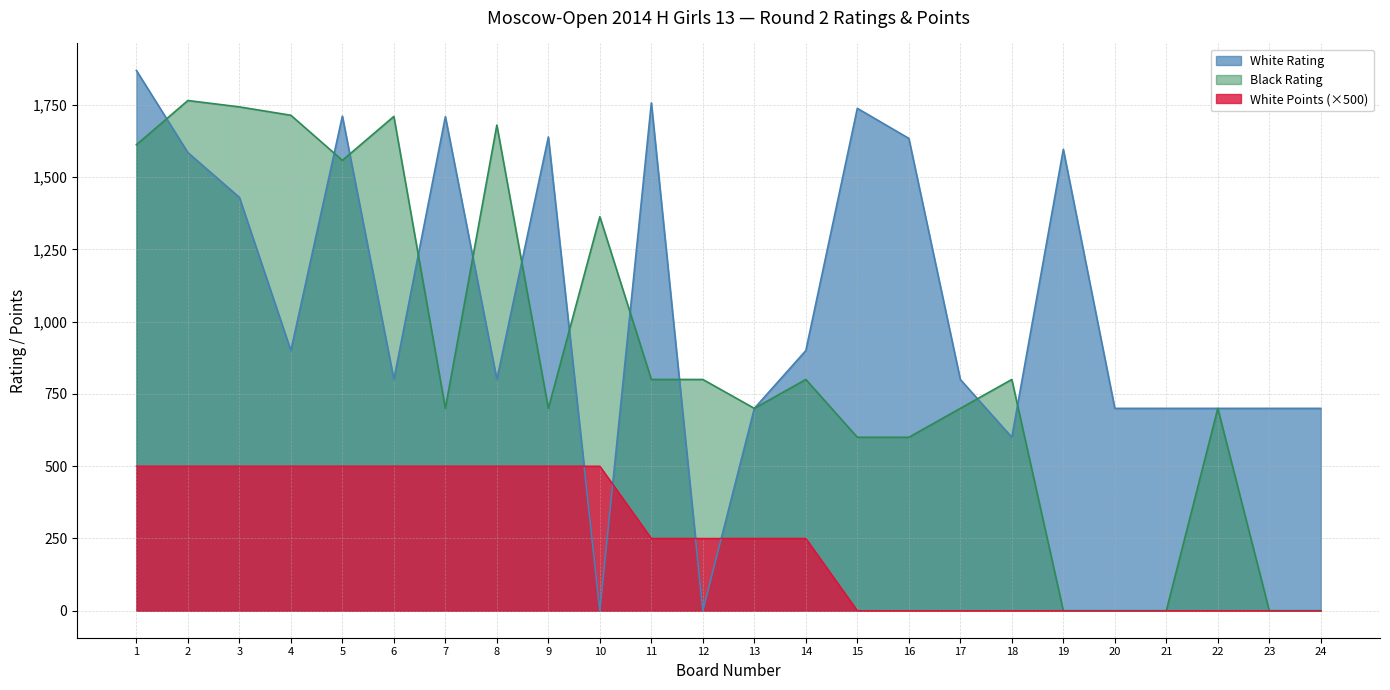

How many times do White Rating and White Points cross each other?

4